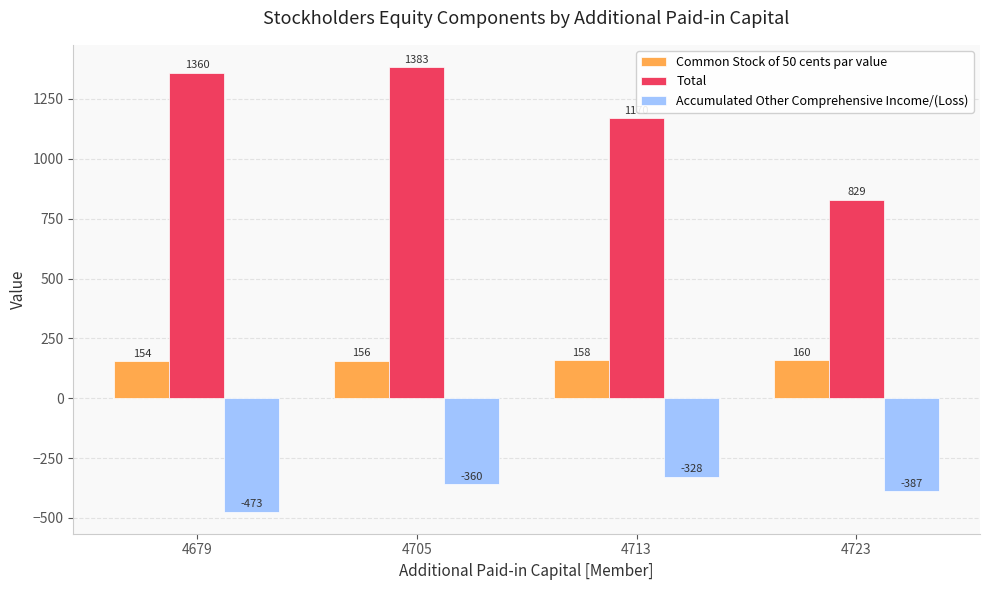

Reading left to right, extract all data points from this chart.

Common Stock of 50 cents par value: 4679=154	4705=156	4713=158	4723=160
Total: 4679=1360	4705=1383	4713=1170	4723=829
Accumulated Other Comprehensive Income/(Loss): 4679=-473	4705=-360	4713=-328	4723=-387